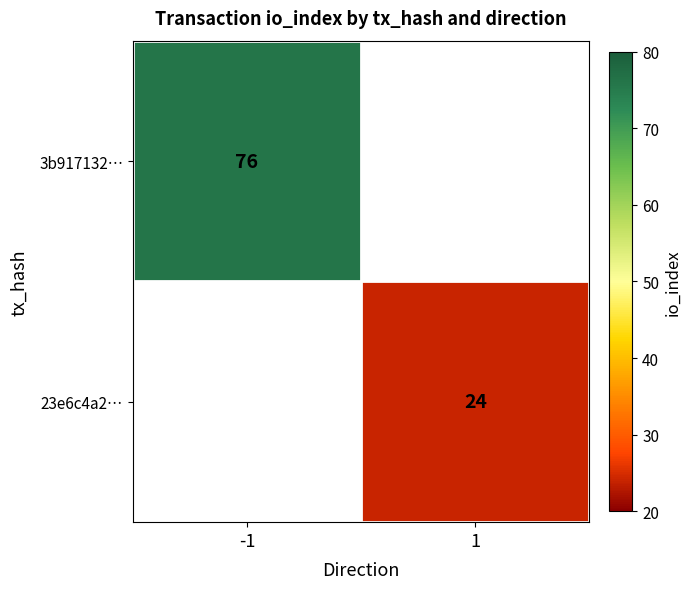

Is it true that 3b917132… equals 53 at -1?

False